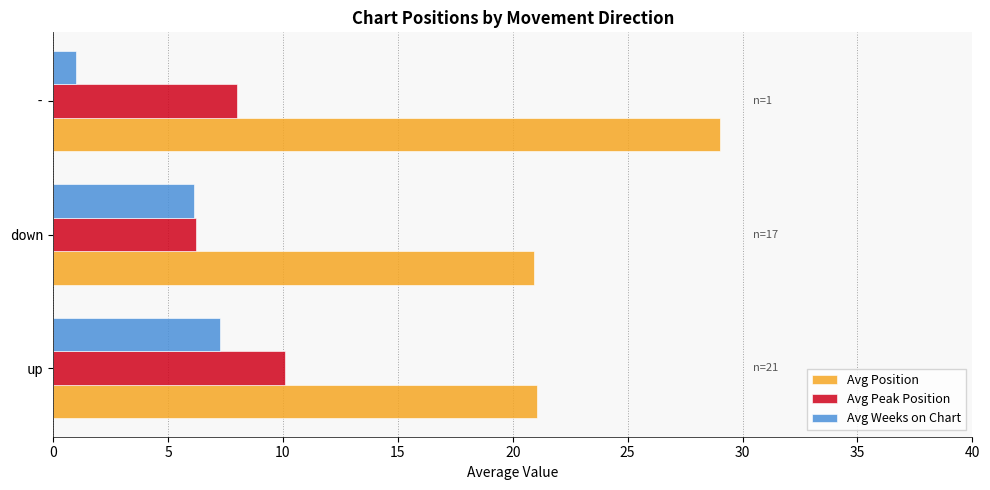

What value does the Avg Peak Position series have at -?

8.0